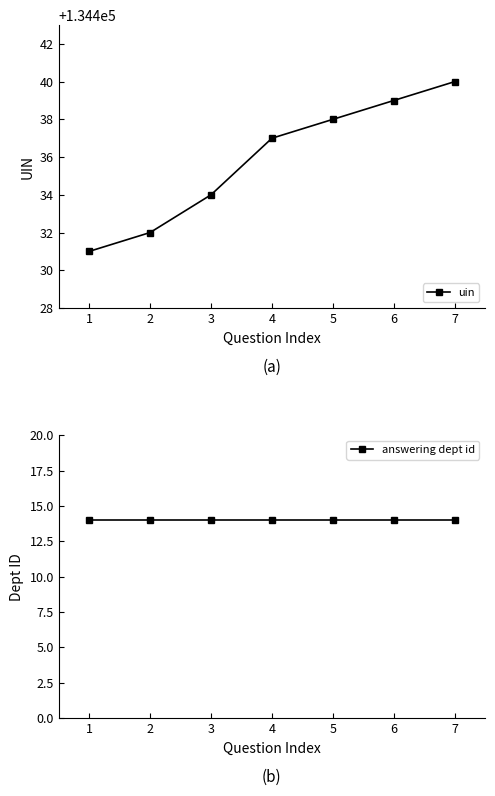

At which label does answering dept id reach its minimum?

1